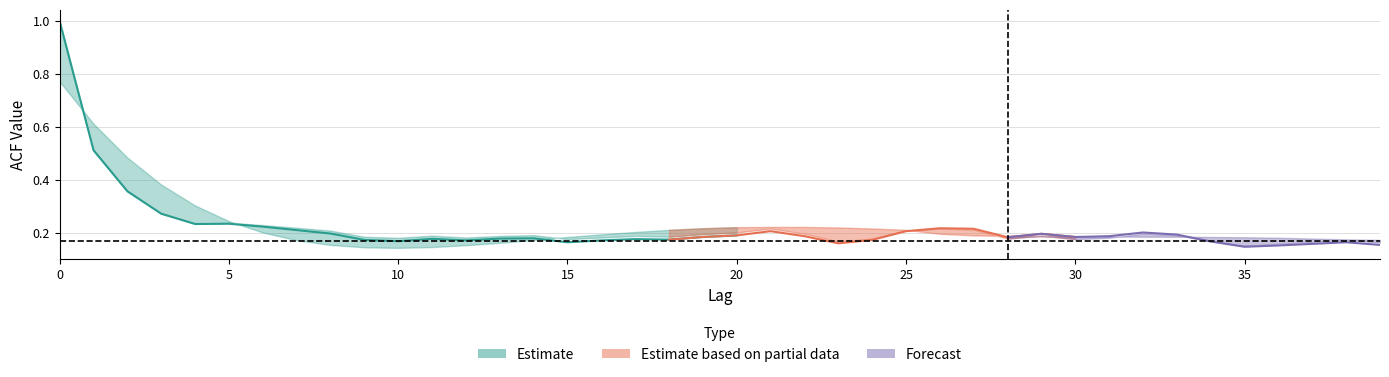

Reading left to right, transcribe all the data shown in this chart.

acf_li: 1.0	0.5	0.4	0.3	0.2	0.2	0.2	0.2	0.2	0.2	0.2	0.2	0.2	0.2	0.2	0.2	0.2	0.2	0.2	0.2	0.2	0.2	0.2	0.2	0.2	0.2	0.2	0.2	0.2	0.2	0.2	0.2	0.2	0.2	0.2	0.1	0.2	0.2	0.2	0.2
acf_shown: 1.0	0.5	0.4	0.3	0.2	0.2	0.2	0.2	0.2	0.2	0.2	0.2	0.2	0.2	0.2	0.2	0.2	0.2	0.2	0.2	0.2	0.2	0.2	0.2	0.2	0.2	0.2	0.2	0.2	0.2	0.2	0.2	0.2	0.2	0.2	0.2	0.2	0.2	0.2	0.2
acf_shown_smooth: 0.8	0.6	0.5	0.4	0.3	0.2	0.2	0.2	0.2	0.1	0.1	0.1	0.2	0.2	0.2	0.2	0.2	0.2	0.2	0.2	0.2	0.2	0.2	0.2	0.2	0.2	0.2	0.2	0.2	0.2	0.2	0.2	0.2	0.2	0.2	0.2	0.2	0.2	0.2	0.2